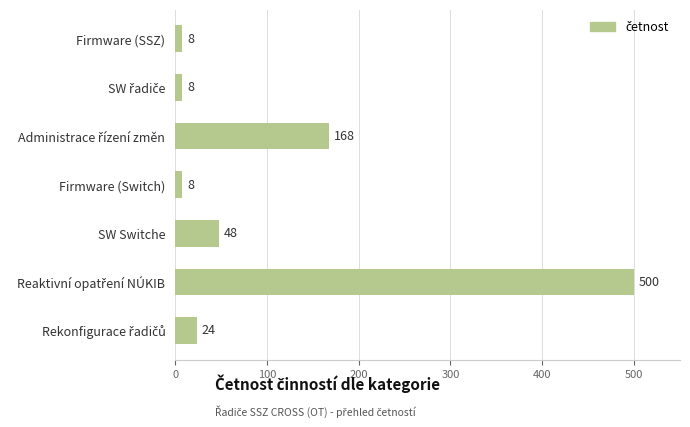

Is it true that the value at Firmware (SSZ) is 8?

True